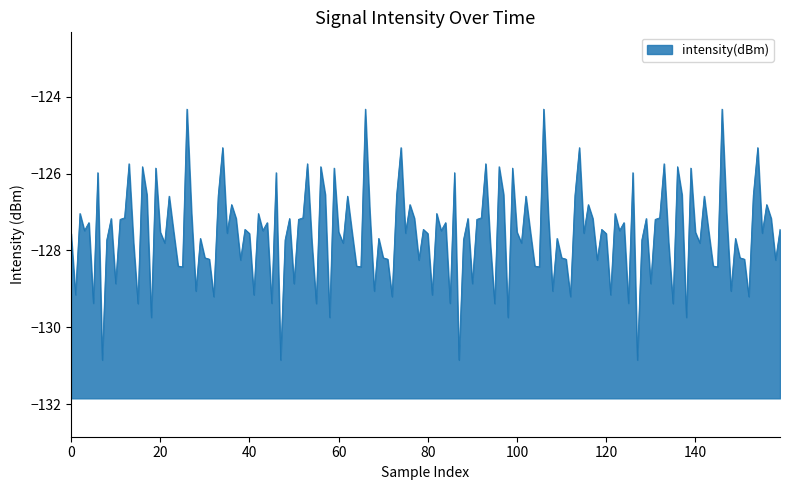

Between 12 and 9, which is larger?

12